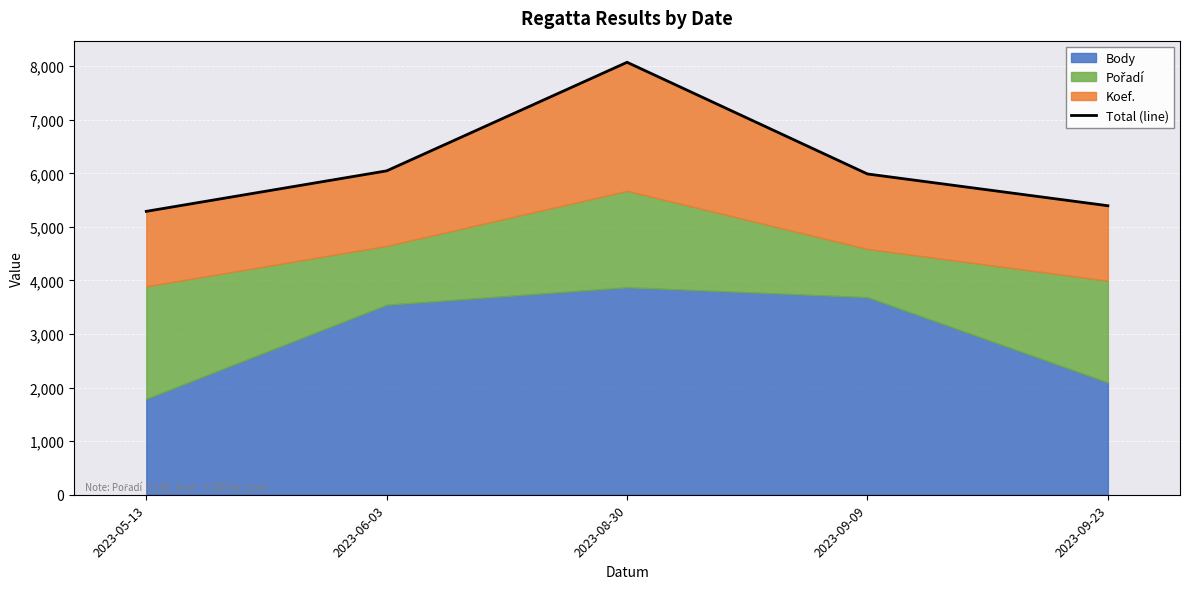

Where is the first local maximum?

2023-08-30